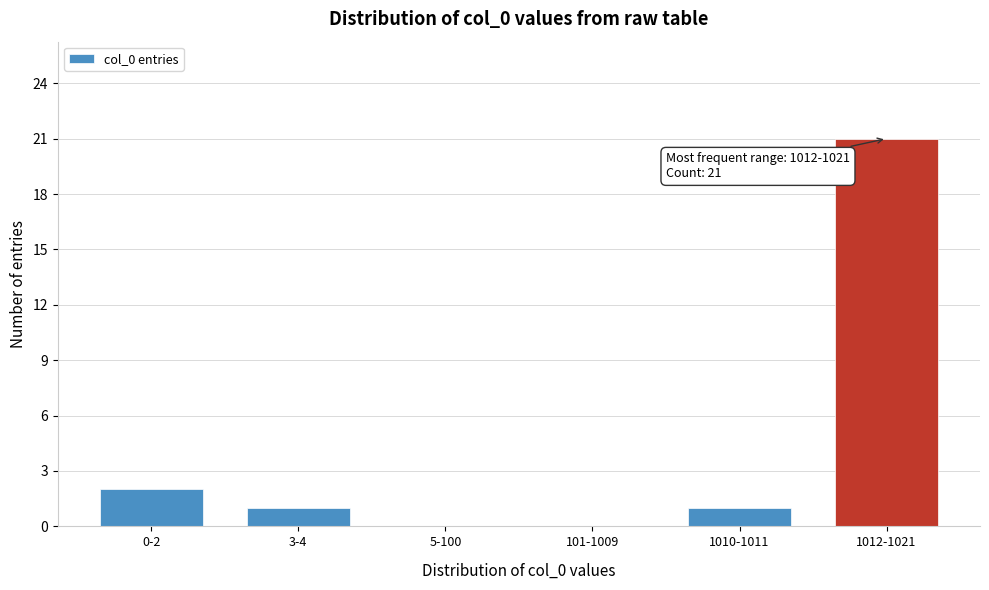

Reading left to right, transcribe all the data shown in this chart.

0-2=2	3-4=1	5-100=0	101-1009=0	1010-1011=1	1012-1021=21